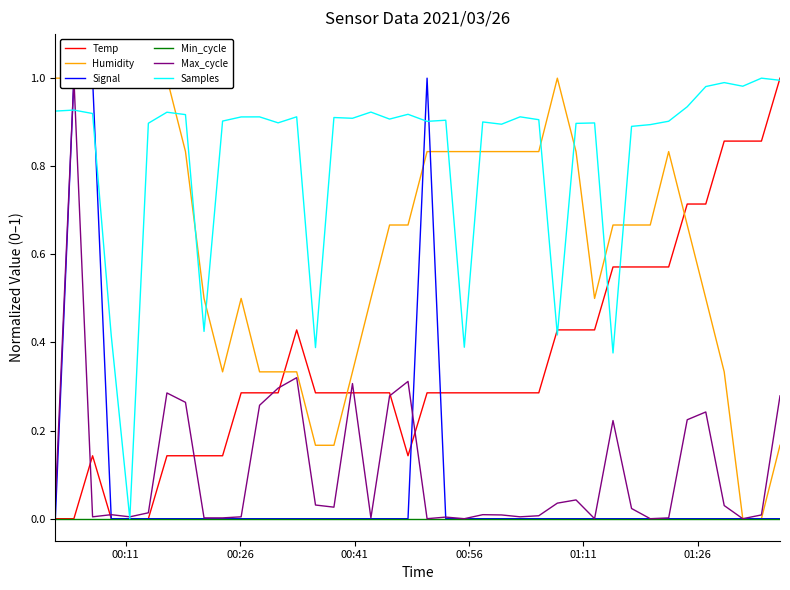

Which series has the largest total across all categories?

Samples